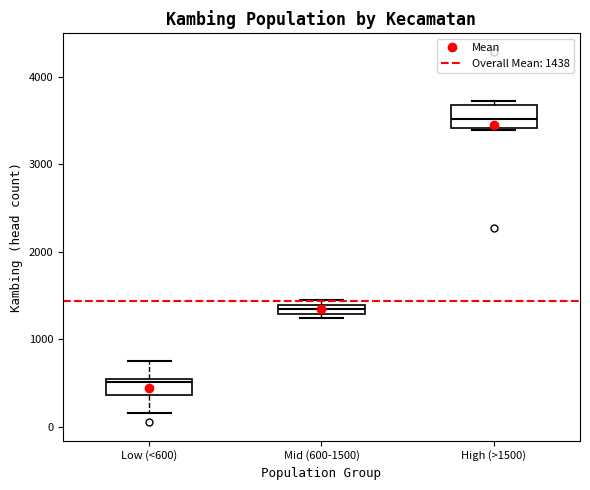

Where is the upper edge of the box for Mid (600-1500) on the y-axis? The values are not printed on the chart, so give them approximately, as read against the axis.

1400